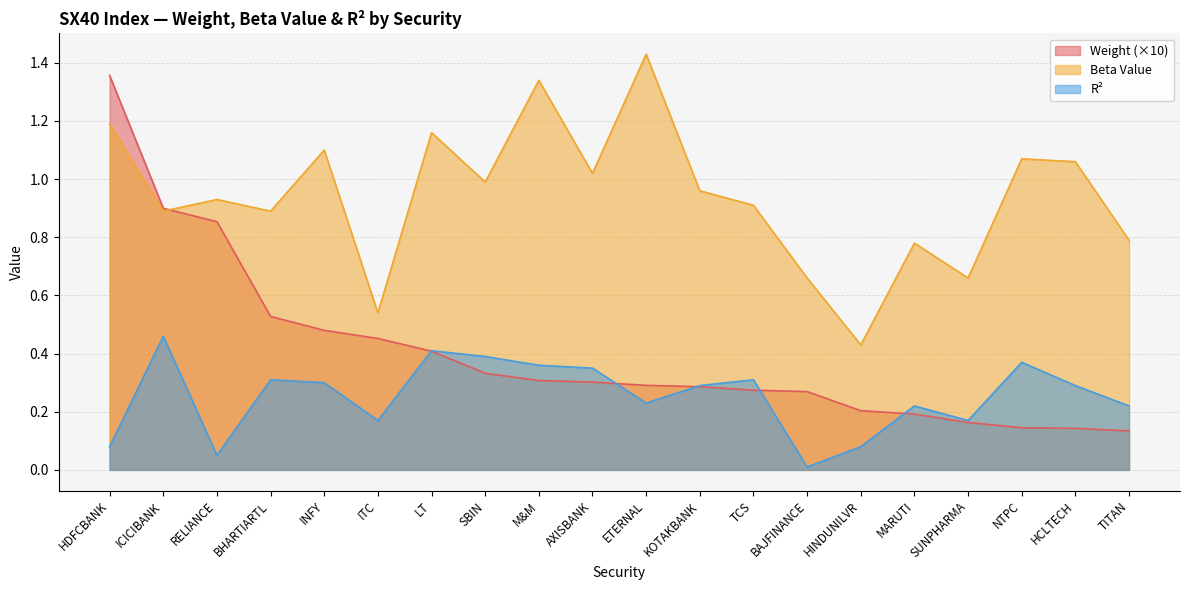

What is the difference between the R2 values at MARUTI and INFY?

0.1